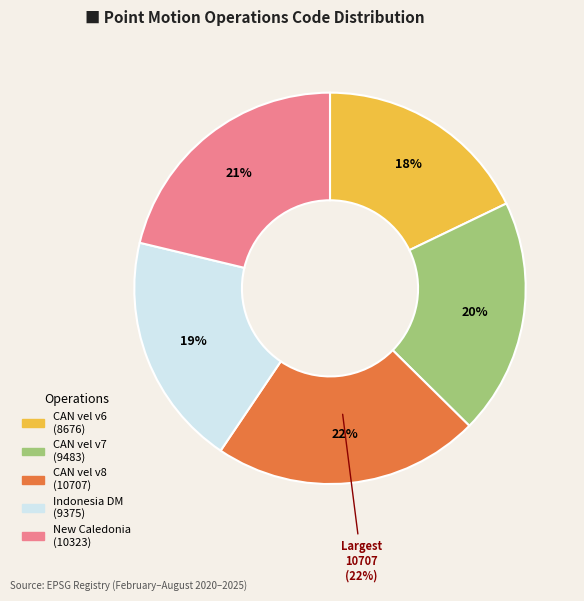

Is it true that Canada velocity grid v7 is 12% of the pie?

False